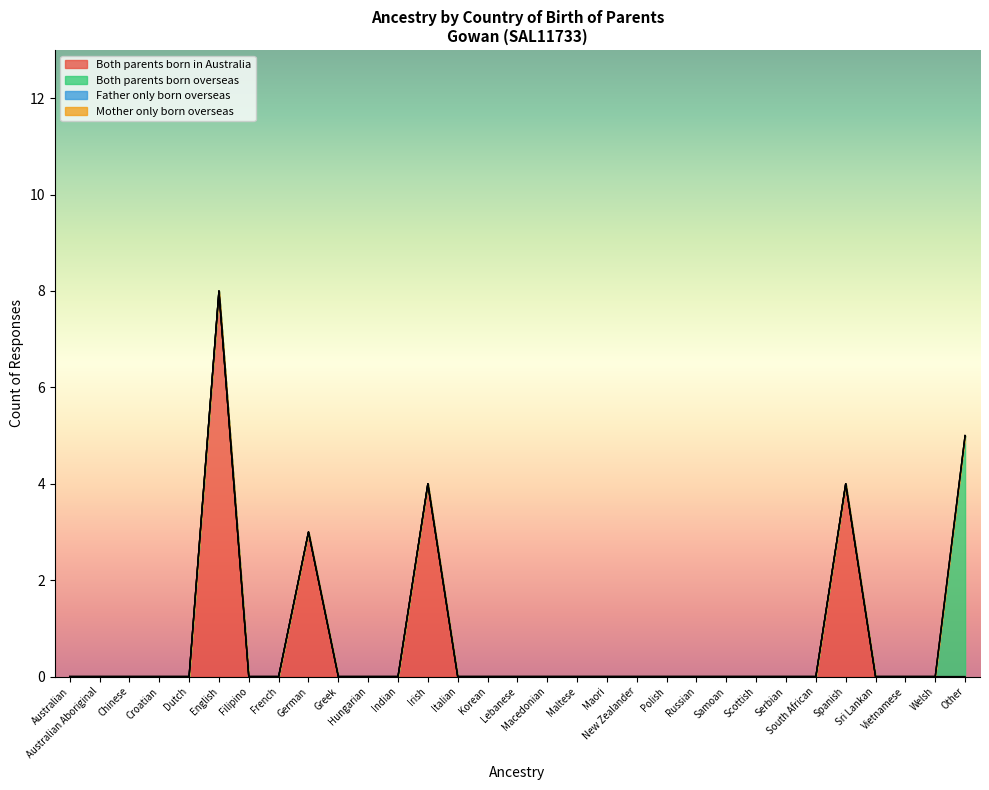

True or false: Both parents born in Australia has a value of 4 at Samoan.

False